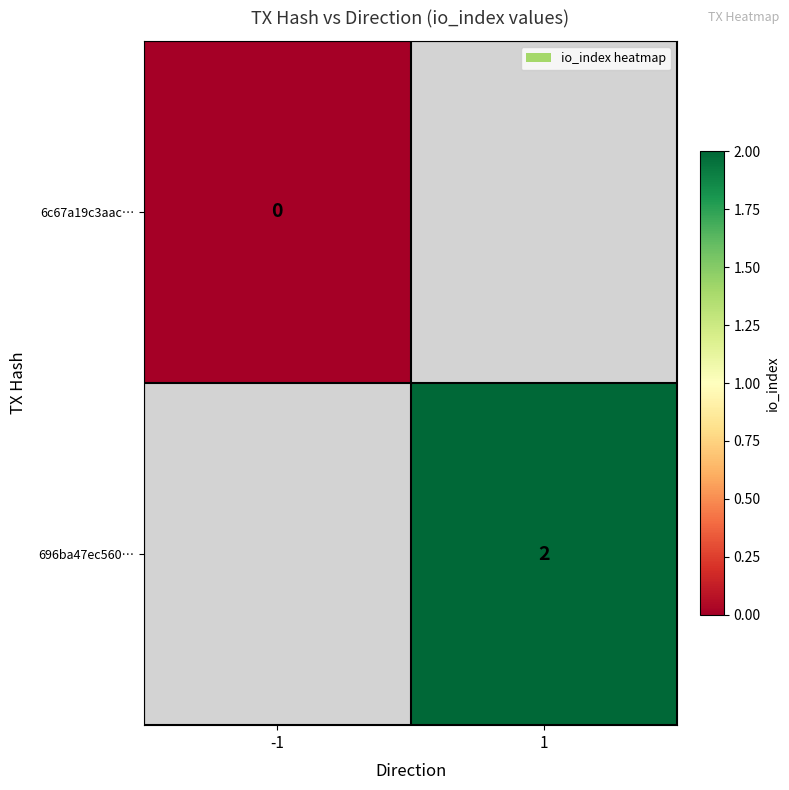

At how many categories does at least one series exceed 1?

1